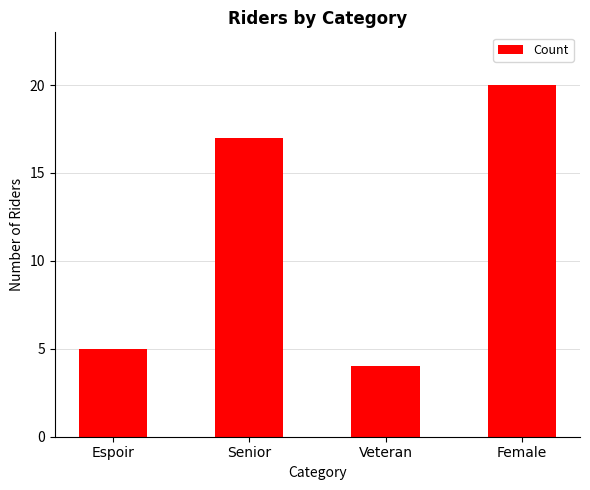

Reading left to right, extract all data points from this chart.

5	17	4	20